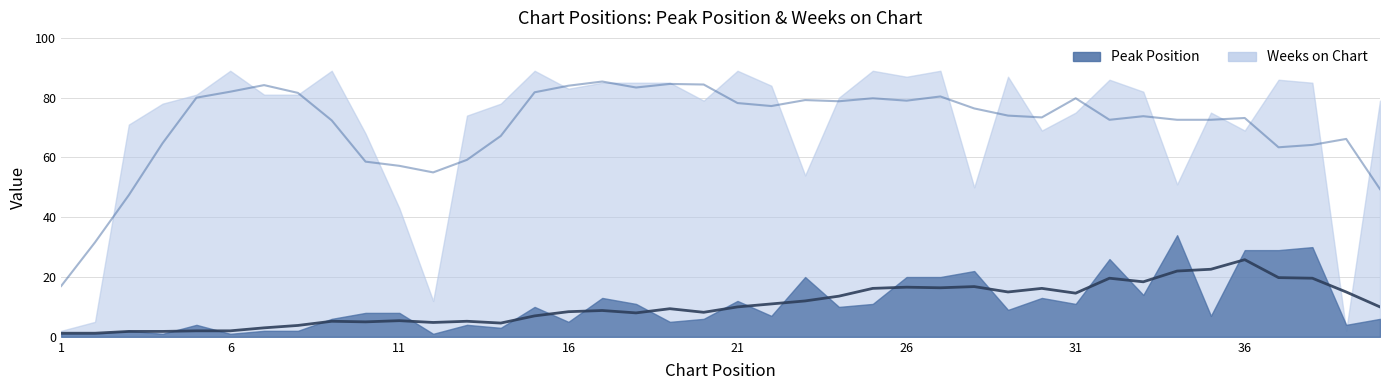

Rank the series at 3 from lowest to highest value.

Peak Position, Weeks on Chart